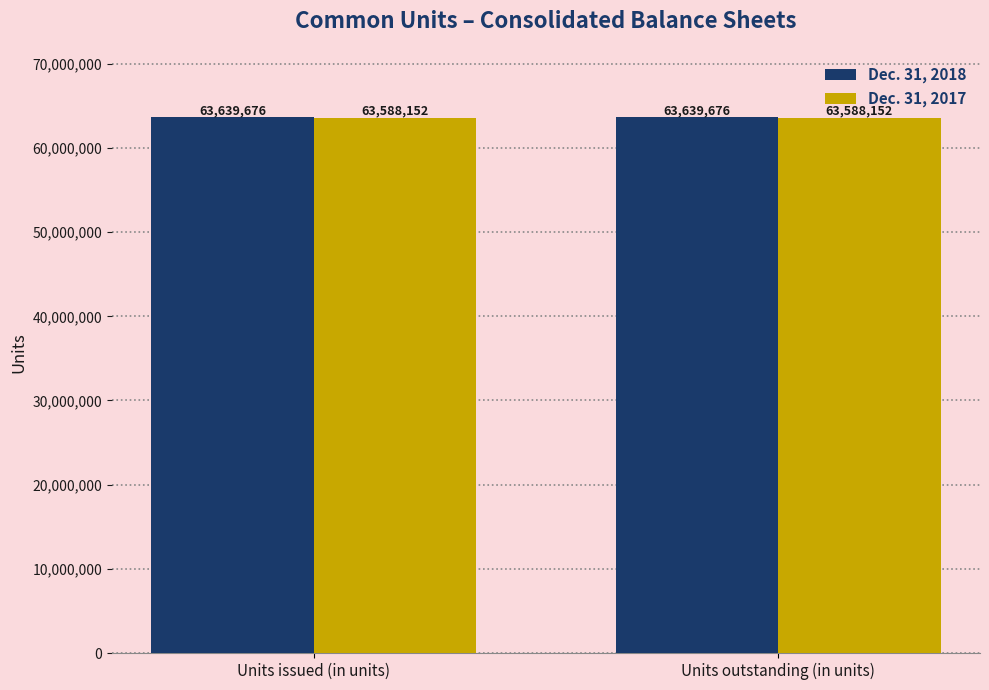

True or false: Dec. 31, 2017 has a value of 88173423 at Units outstanding (in units).

False